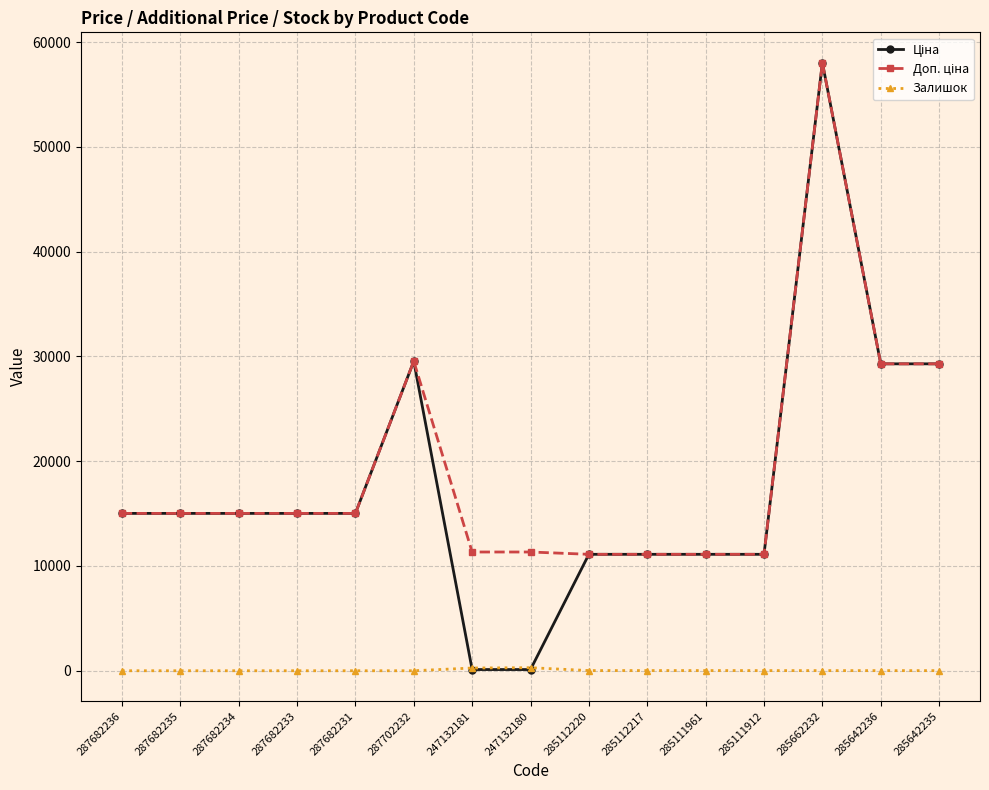

Where does the Залишок series first go above 12?

247132181